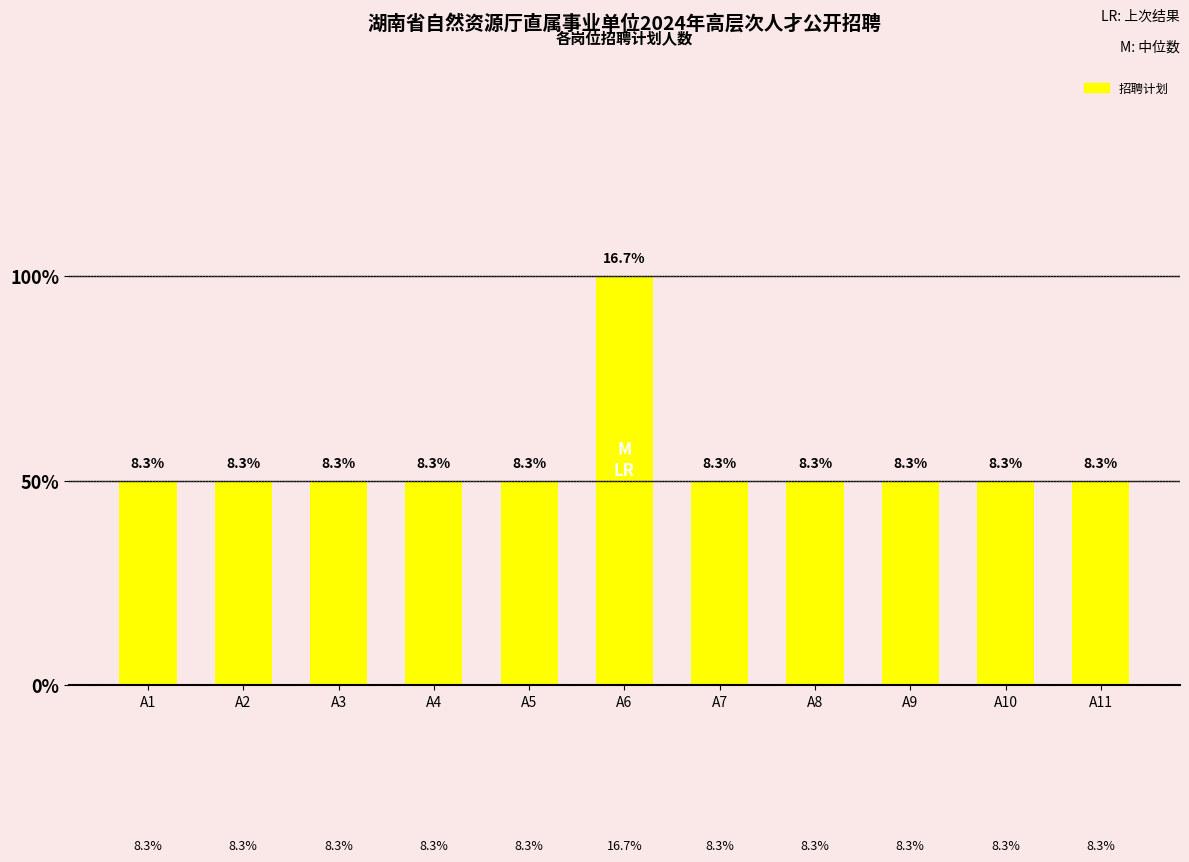

Are the bars horizontal?

No